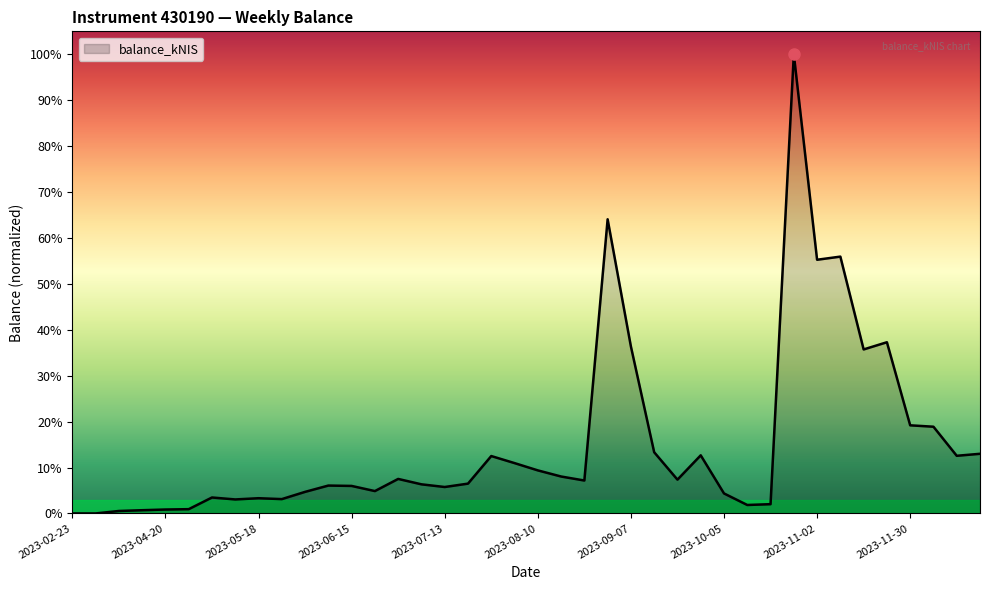

Rank the categories by value from lowest to highest.

2023-02-23, 2023-03-09, 2023-04-04, 2023-04-13, 2023-04-20, 2023-04-27, 2023-10-12, 2023-10-19, 2023-05-11, 2023-05-24, 2023-05-18, 2023-05-04, 2023-10-05, 2023-06-01, 2023-06-22, 2023-07-13, 2023-06-15, 2023-06-08, 2023-07-06, 2023-07-20, 2023-08-24, 2023-09-21, 2023-06-29, 2023-08-17, 2023-08-10, 2023-08-03, 2023-07-26, 2023-12-14, 2023-09-28, 2023-12-21, 2023-09-14, 2023-12-07, 2023-11-30, 2023-11-16, 2023-09-07, 2023-11-23, 2023-11-02, 2023-11-09, 2023-08-31, 2023-10-26